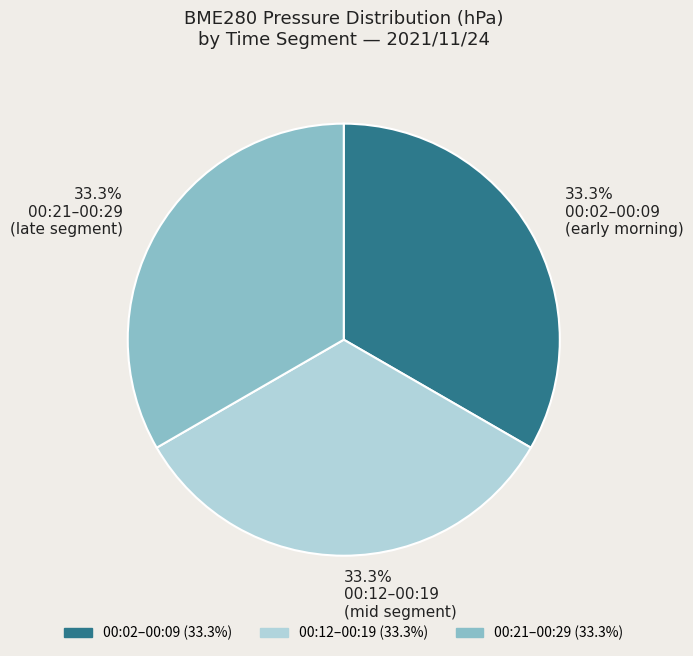

What percentage do 33.3% 00:02–00:09 (early morning) and 33.3% 00:12–00:19 (mid segment) together represent?

66.7%